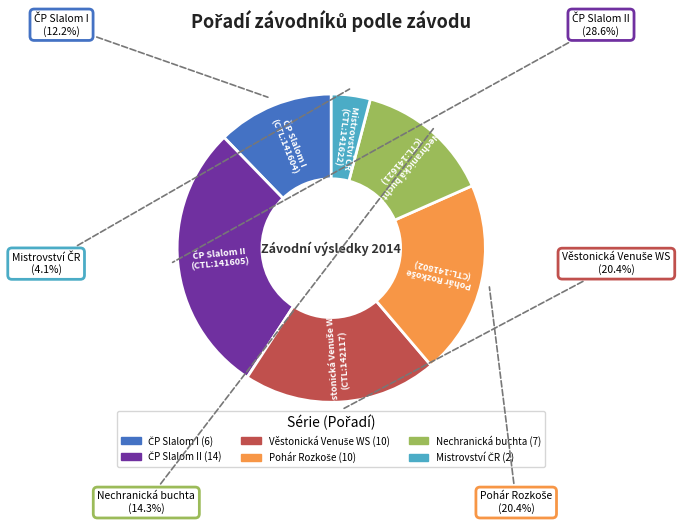

Is there any slice that represents more than half of the pie?

No